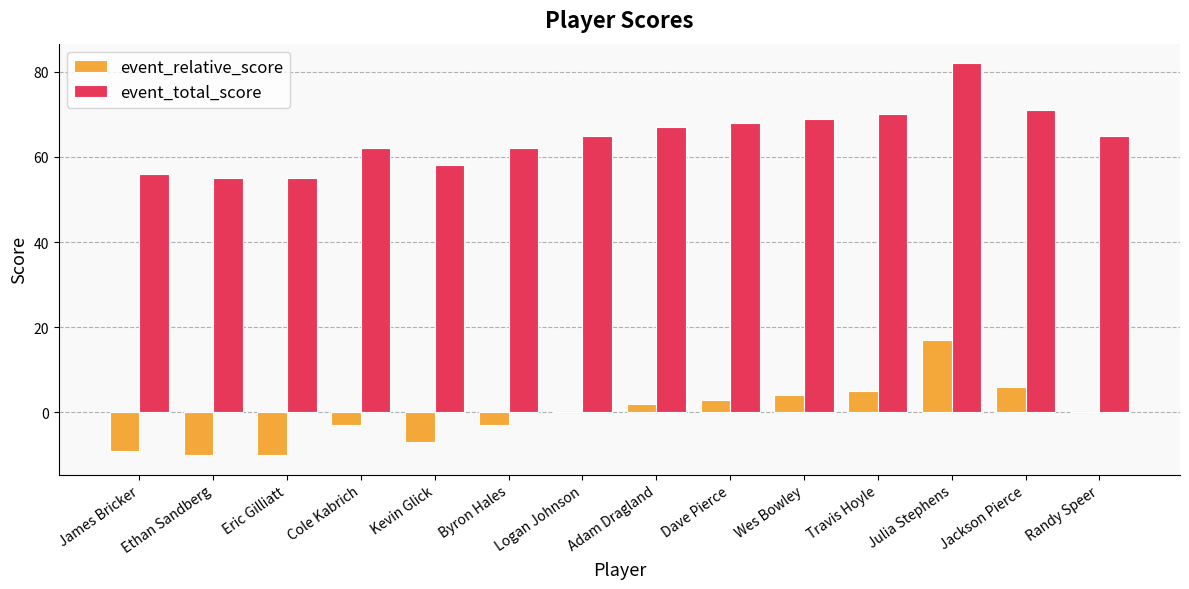

Where is event_total_score nearest to the value 68?

Dave Pierce